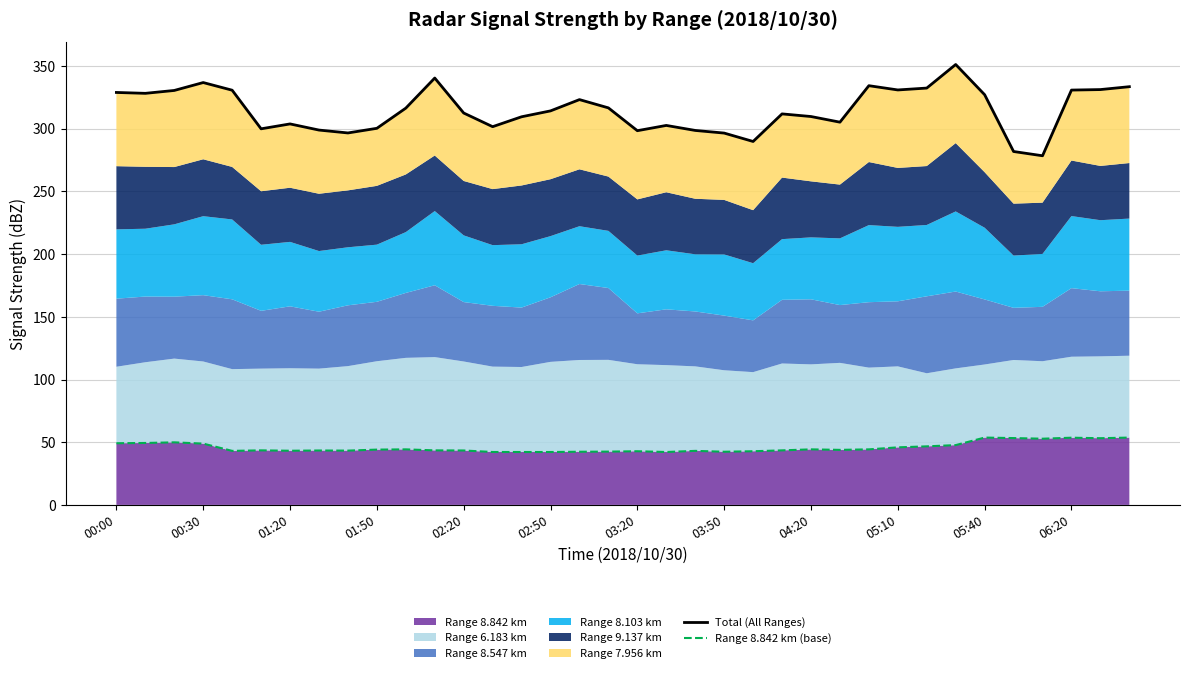

What is the sum of all Range 8.842 km (base) values?

1650.6